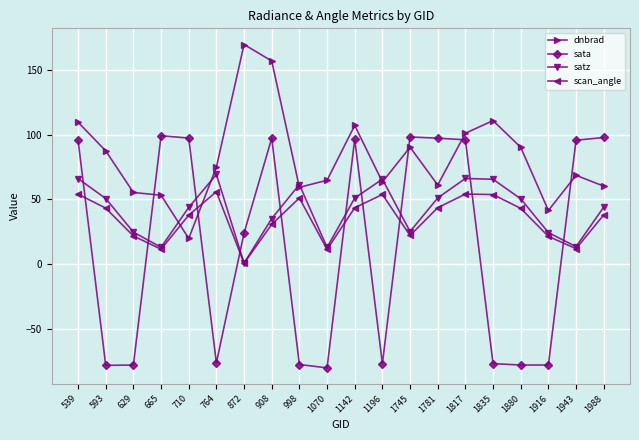

Which series has the widest spread of values?

sata